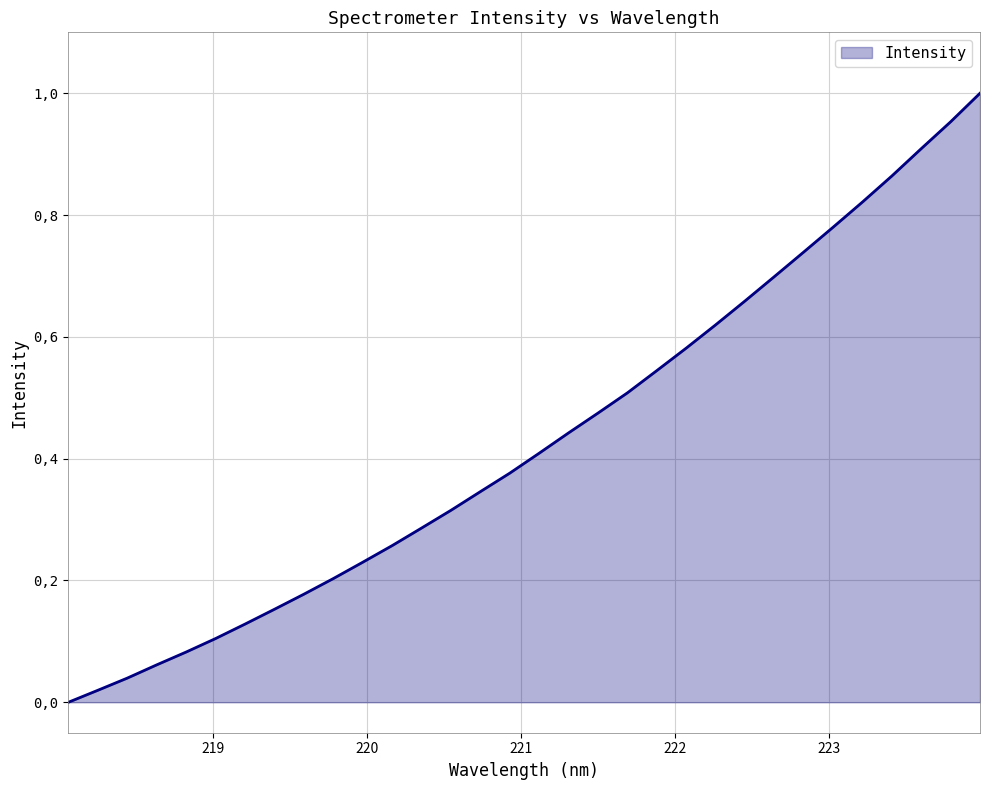

Does the chart display data point markers on the line(s)?

No